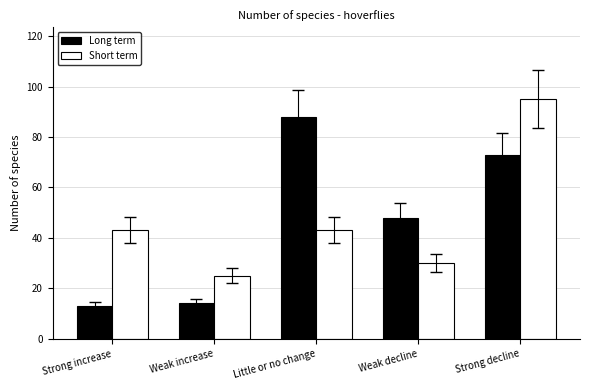

What is the approximate value of Short term at Strong increase?

43